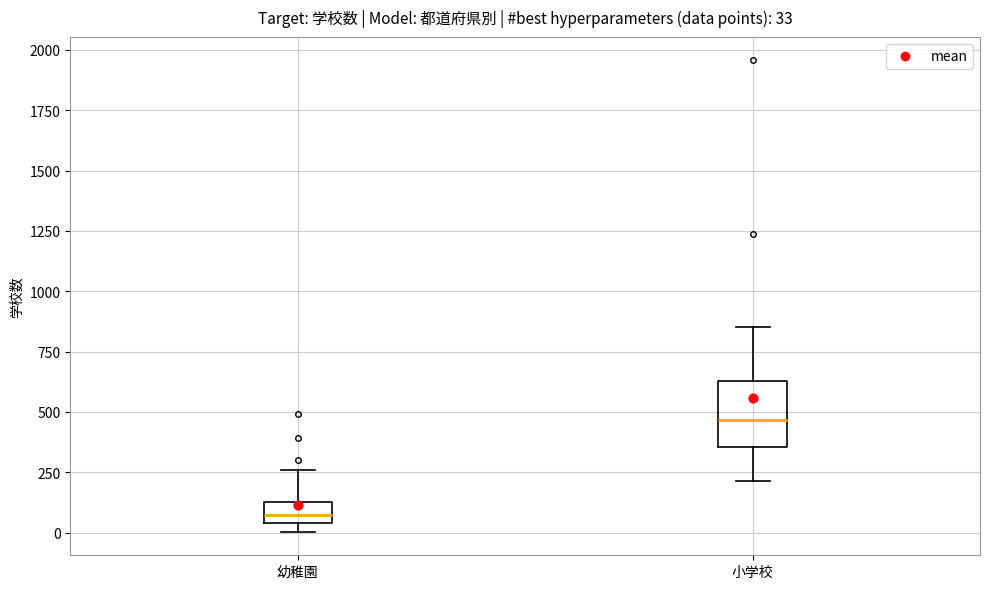

Which box has the lowest median line?

幼稚園